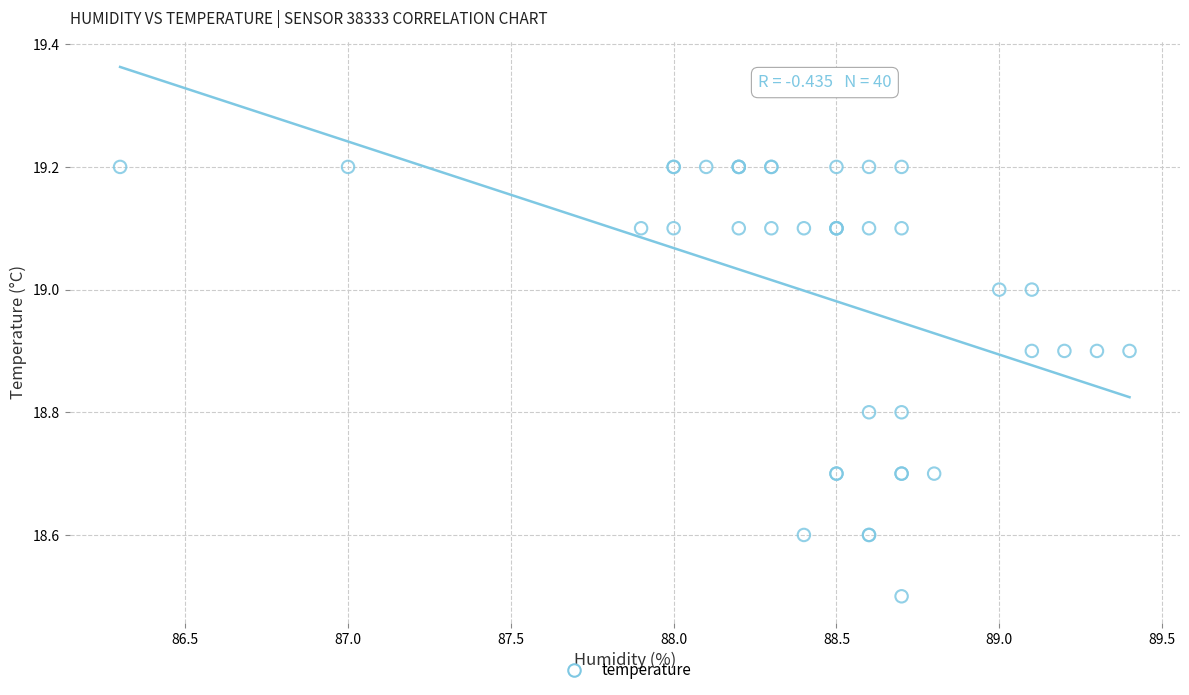

What Y value in the scatter plot is closest to 18?

18.5